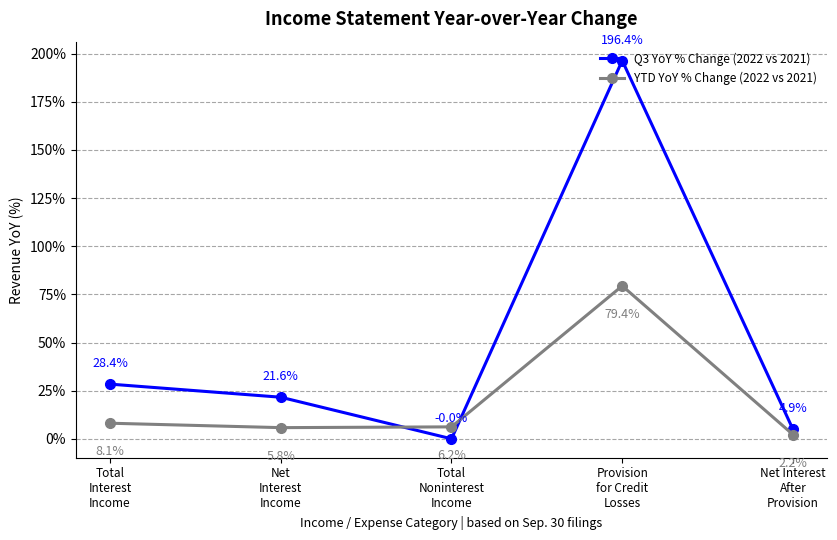

What are all the series names shown in the legend?

Q3 YoY % Change (2022 vs 2021), YTD YoY % Change (2022 vs 2021)